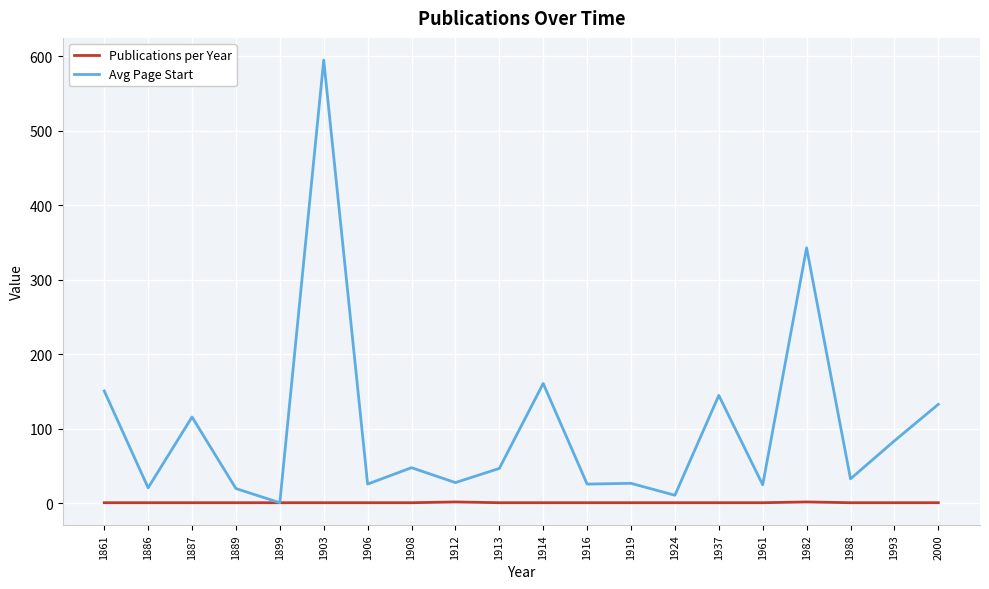

True or false: Avg Page Start has a value of 33 at 1988.

True